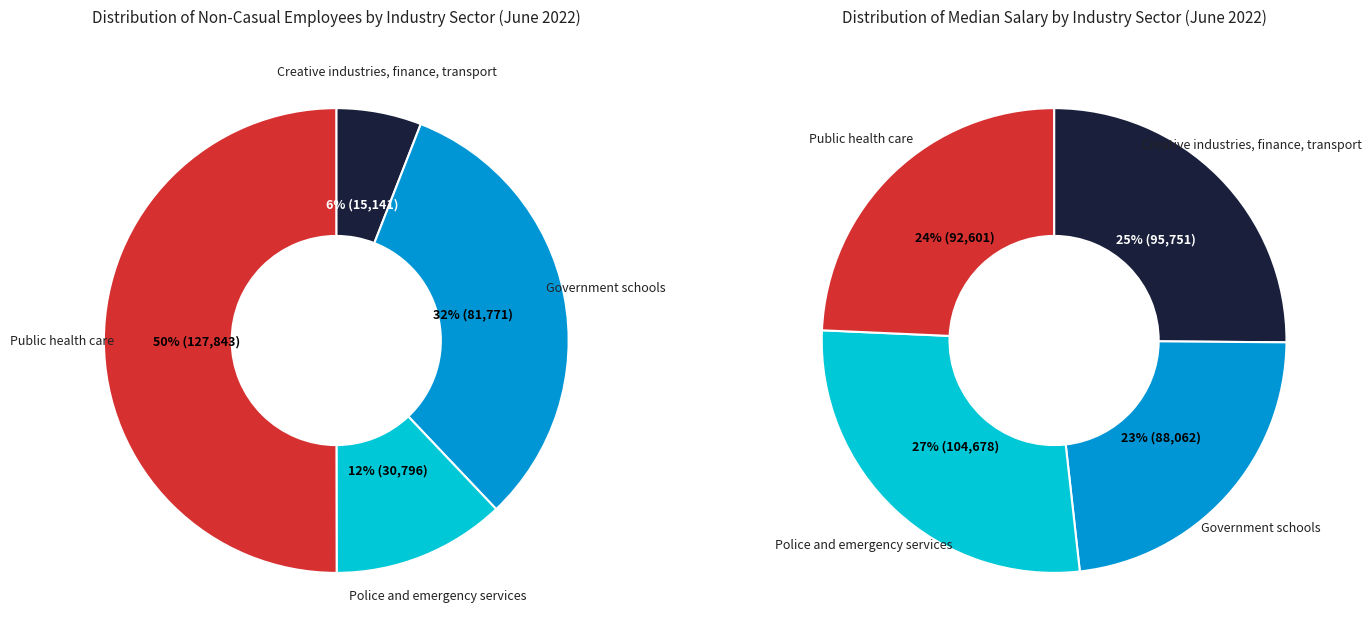

Is Government
schools the majority of the pie?

No